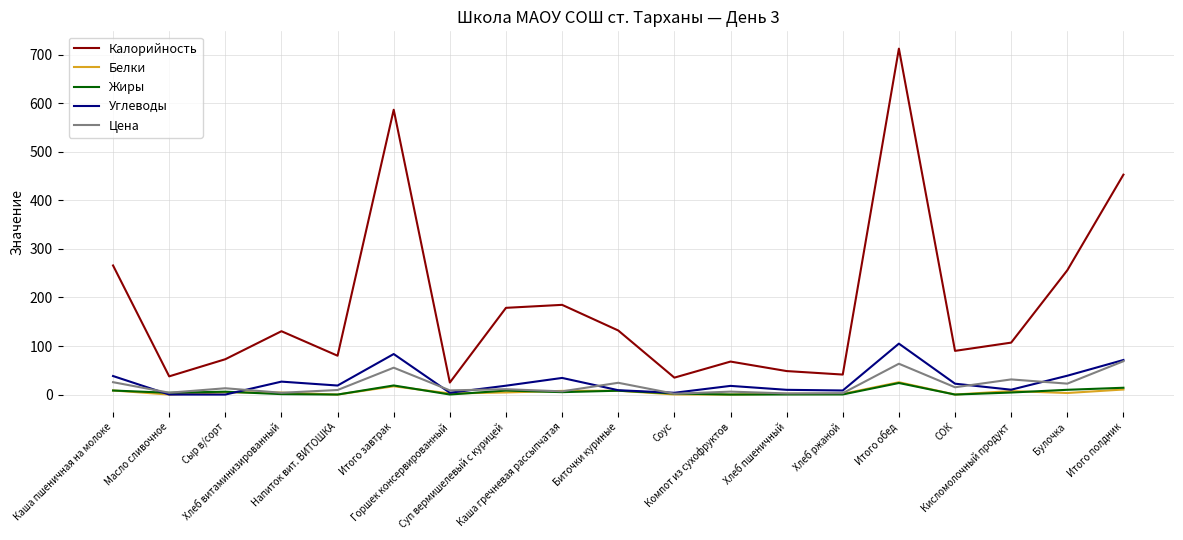

Which series has the largest total across all categories?

Калорийность